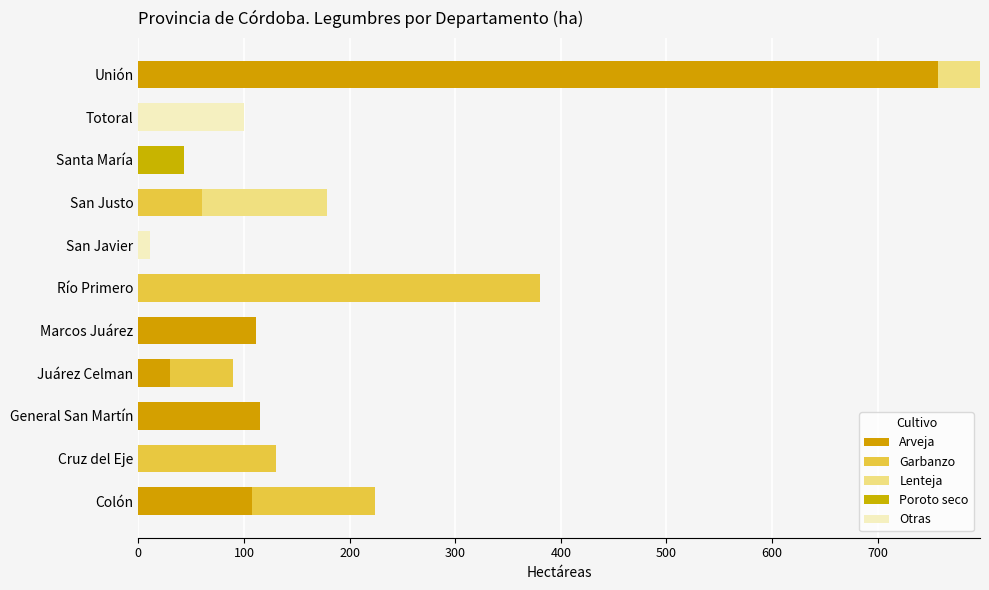

How many distinct data groups are displayed?

5